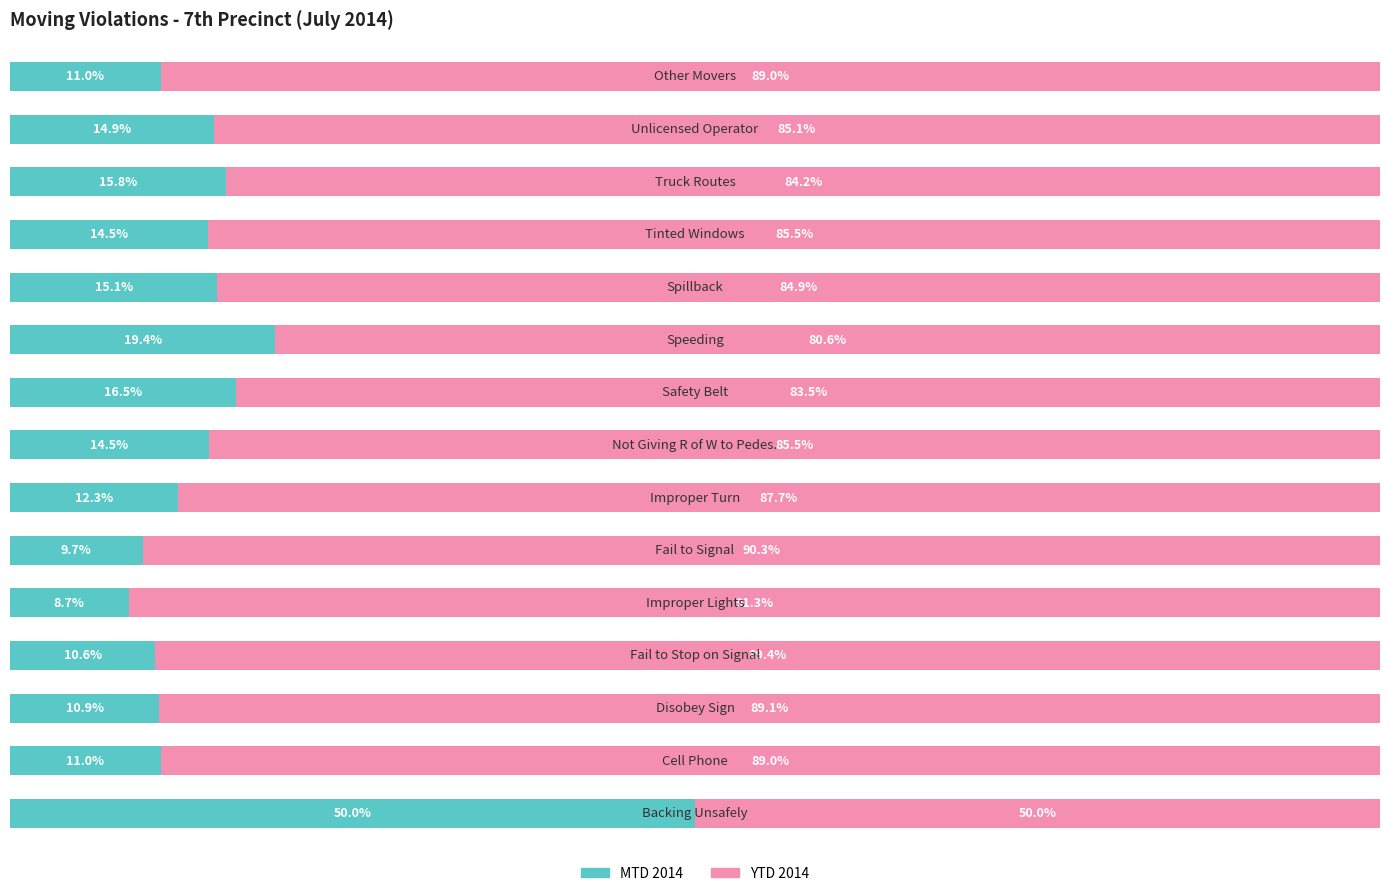

What are all the series names shown in the legend?

MTD 2014, YTD 2014